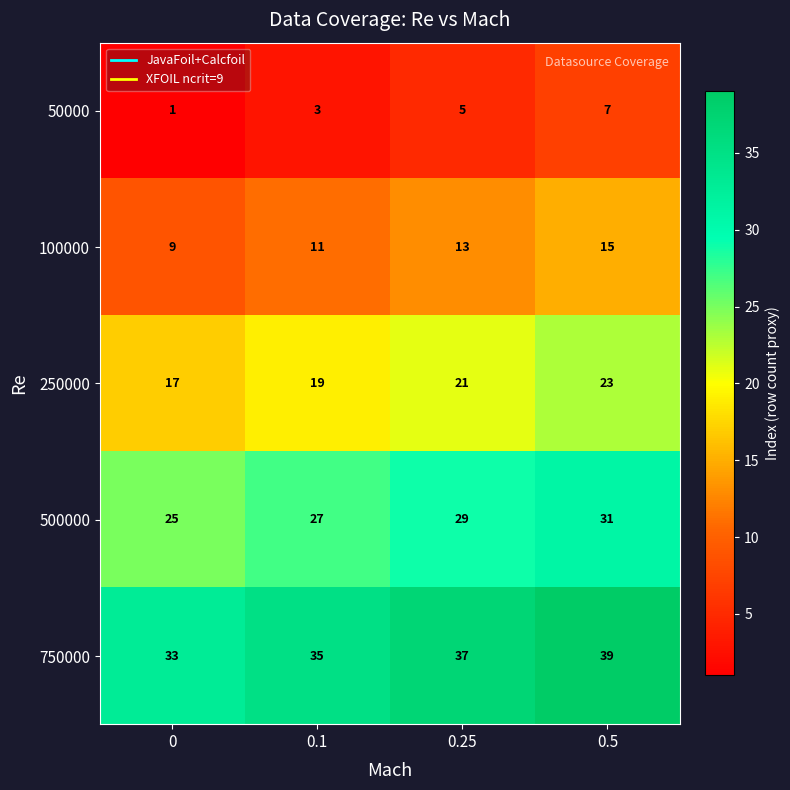

Reading left to right, what are all the values shown in this chart?

50000: 1	3	5	7
100000: 9	11	13	15
250000: 17	19	21	23
500000: 25	27	29	31
750000: 33	35	37	39